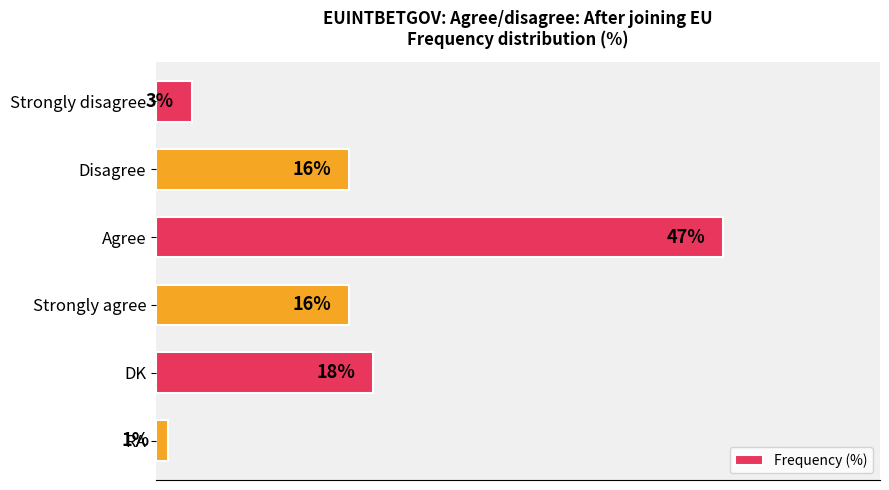

What is the label of the 4th bar from the top?

Strongly agree